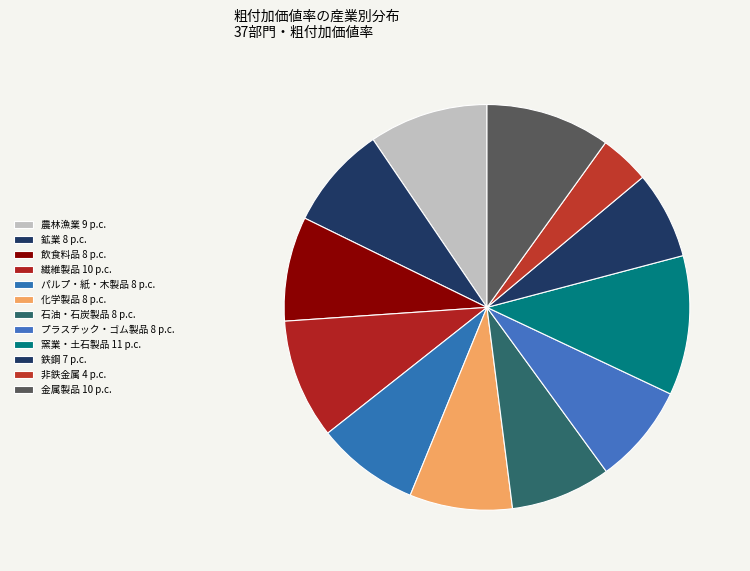

Count the number of slices in the pie.

12